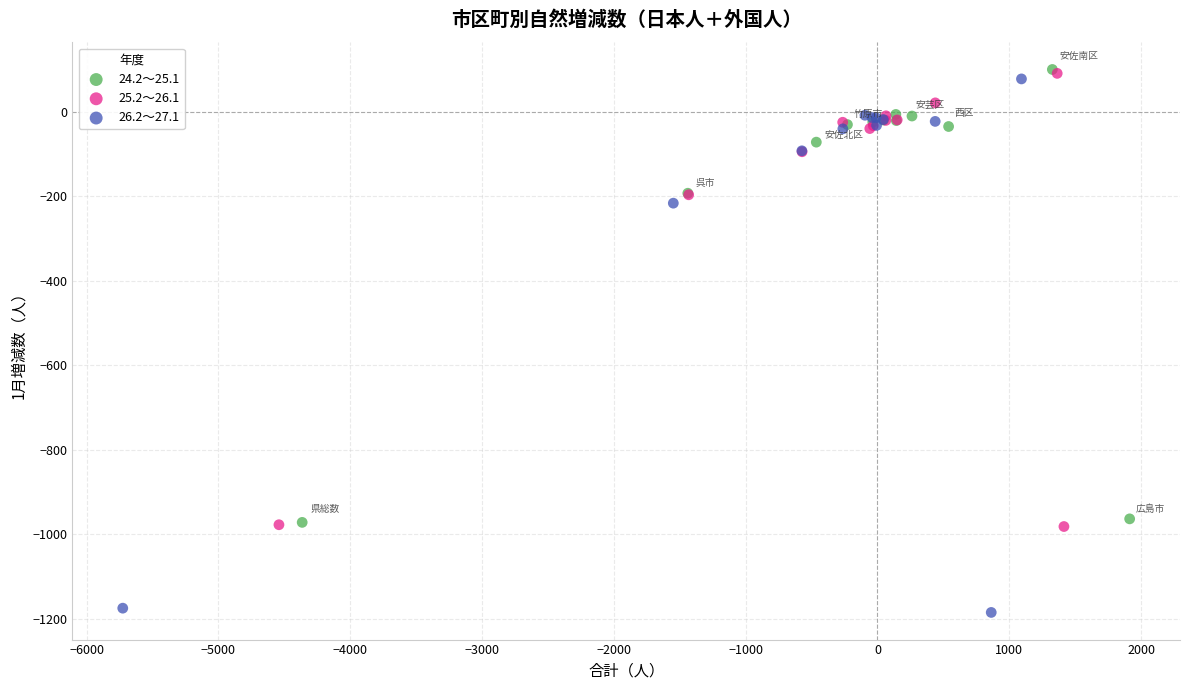

What are all the series names shown in the legend?

24.2～25.1, 25.2～26.1, 26.2～27.1